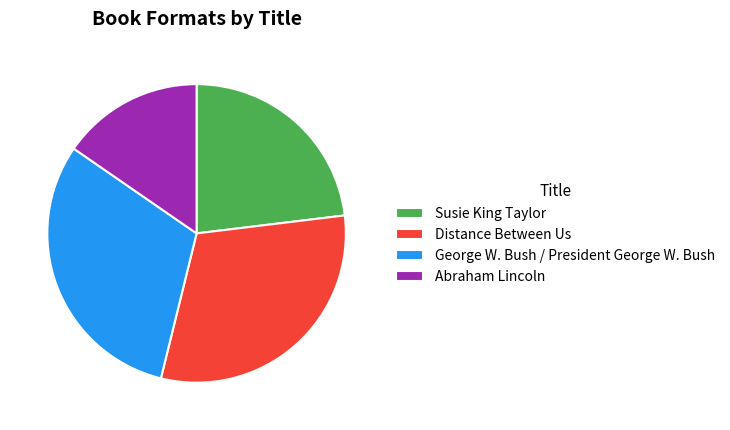

Does Susie King Taylor represent more than half of the total?

No